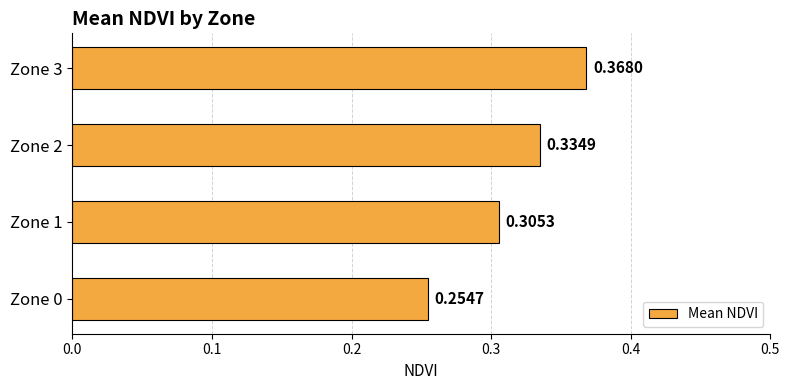

How many distinct data groups are displayed?

1